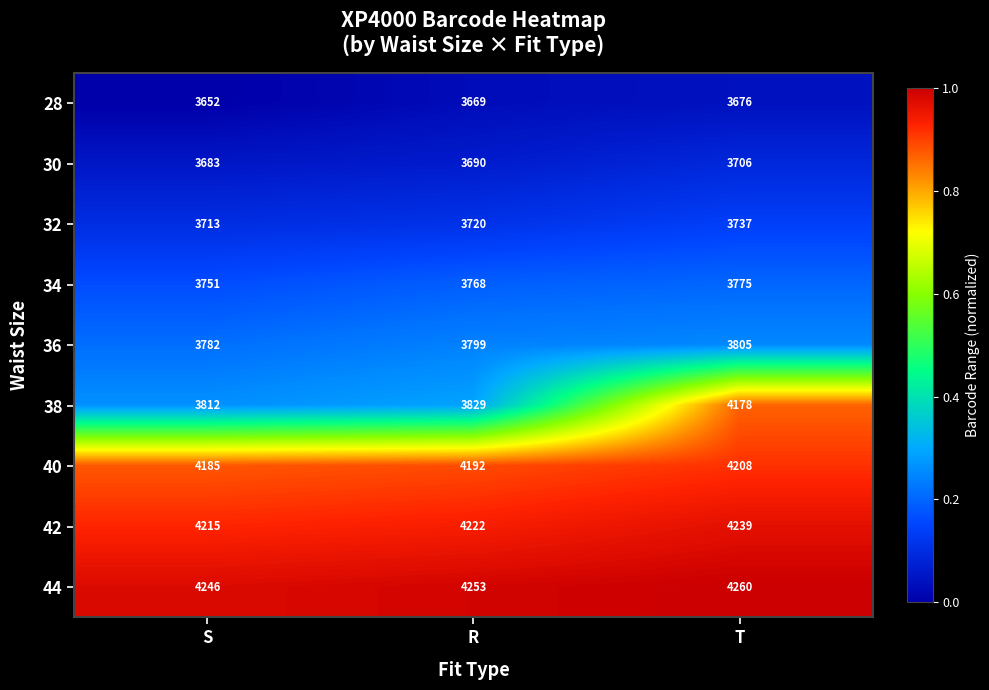

At which category is the sum across all series the highest?

T